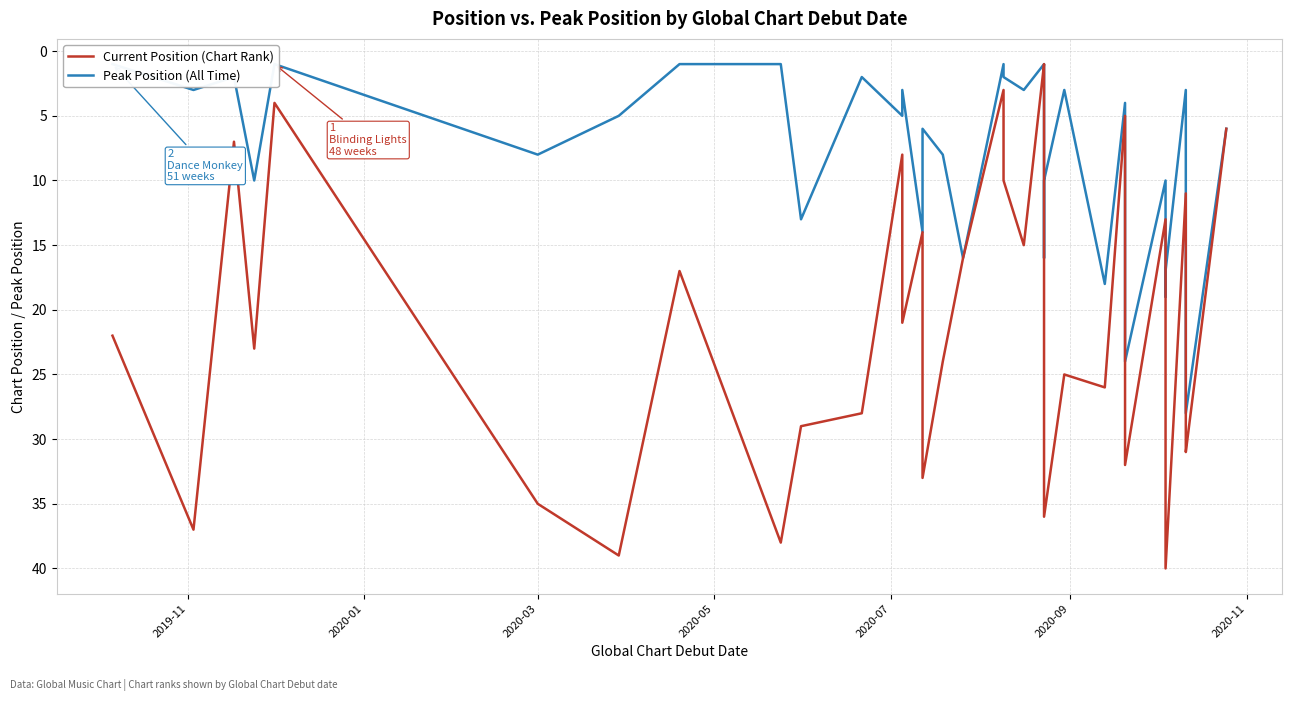

What are all the series names shown in the legend?

Current Position (Chart Rank), Peak Position (All Time)